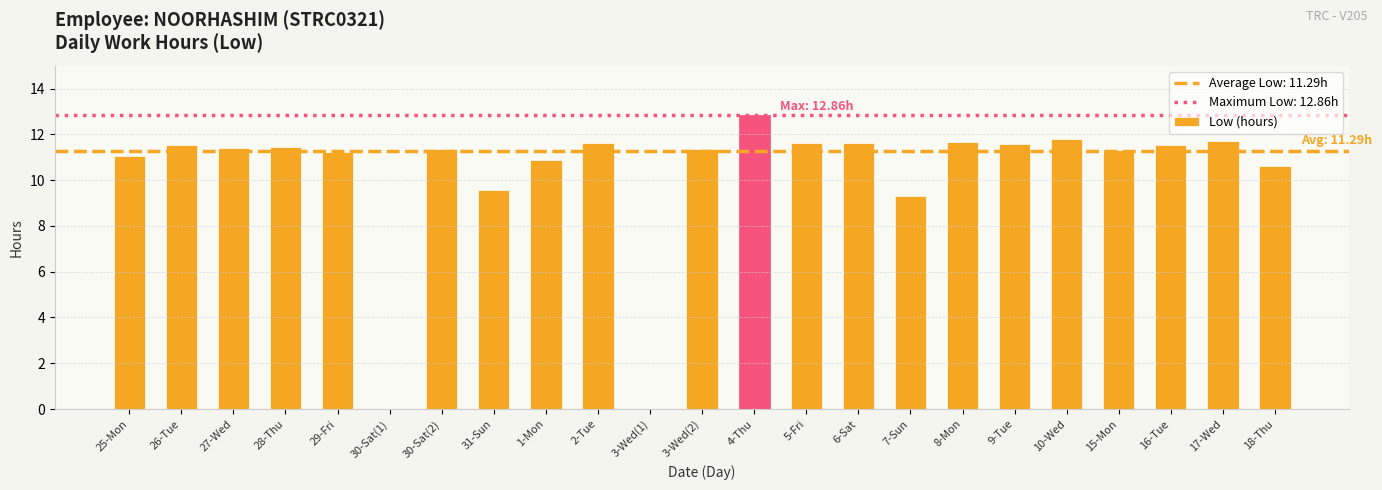

Which has a higher value, 29-Fri or 10-Wed?

10-Wed